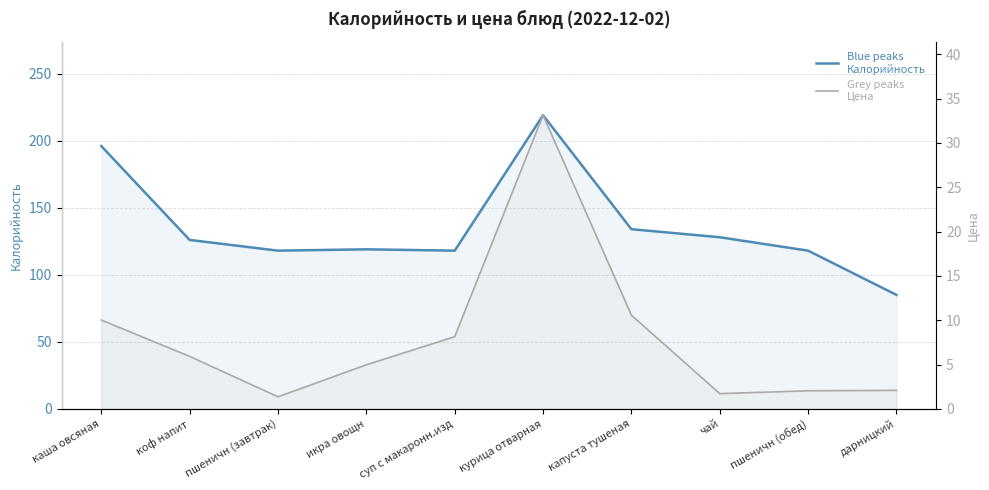

Between суп с макаронн.изд and пшеничн (обед), which series saw the biggest shift?

Цена